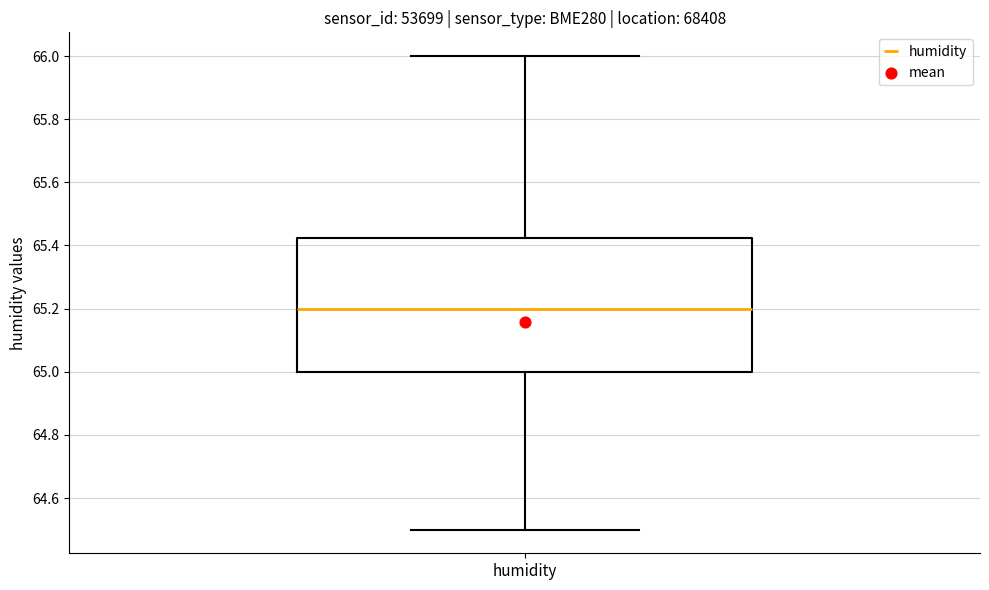

Transcribe this box plot: give where the median line is, the range the box spans, and where the two whiskers end, as read against the y-axis. The values are not printed on the chart, so give them approximately, as read against the axis.

median 65.20, box 65.00 to 65.42, whiskers 64.50 to 66.00